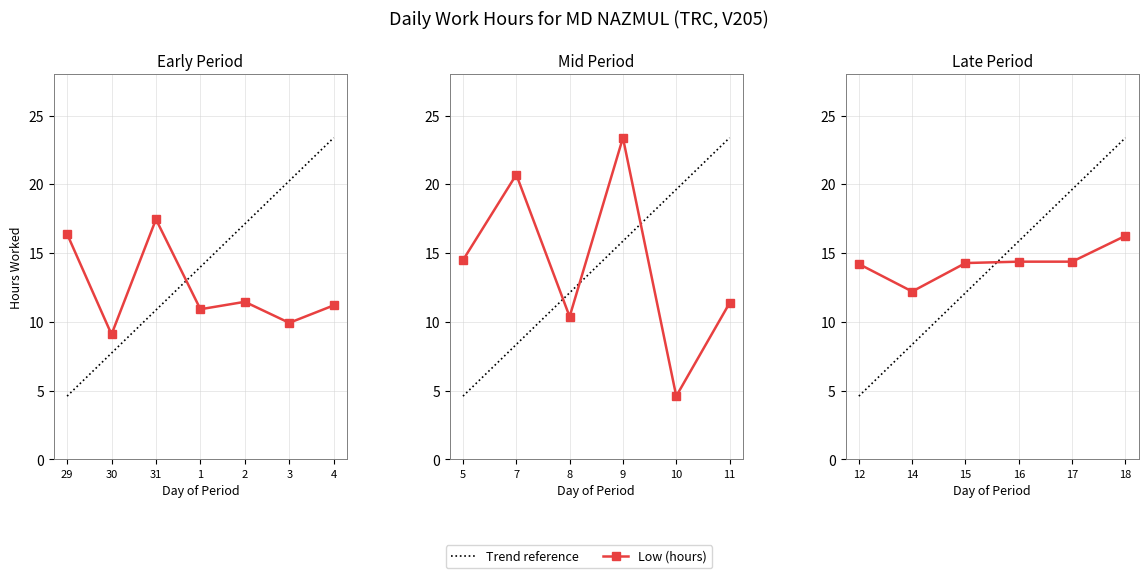

Reading left to right, extract all data points from this chart.

29=16.4	30=9.1	31=17.4	1=10.9	2=11.4	3=9.9	4=11.2	5=14.5	7=20.7	8=10.4	9=23.4	10=4.6	11=11.4	12=14.2	14=12.2	15=14.3	16=14.4	17=14.4	18=16.2